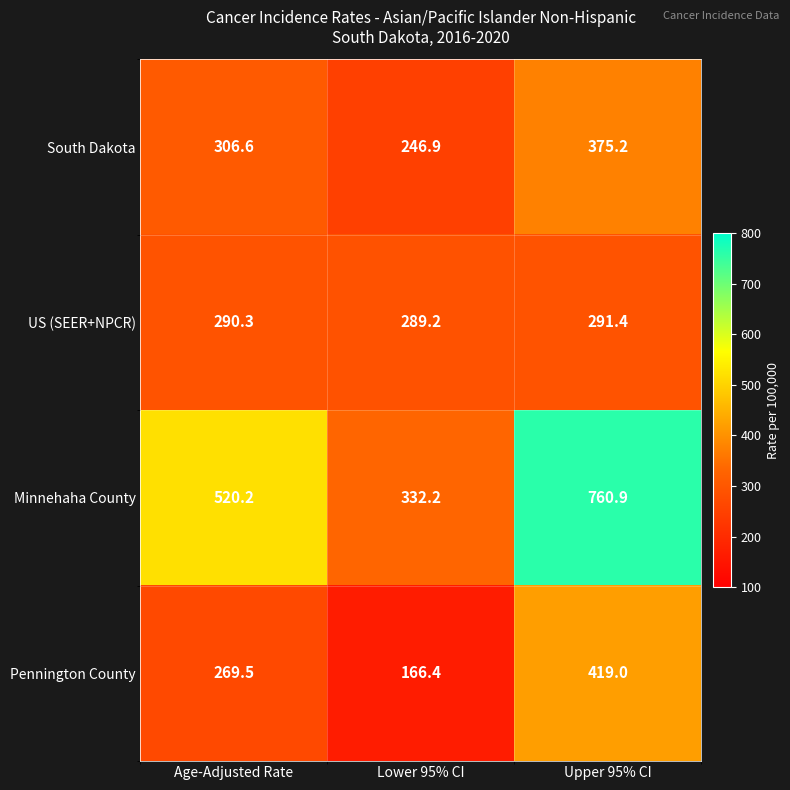

Is it true that South Dakota equals 503.3 at Upper 95% CI?

False